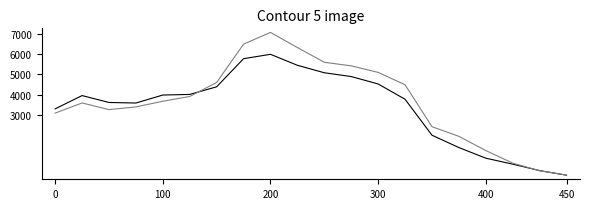

What is the maximum value shown in the chart?

7061